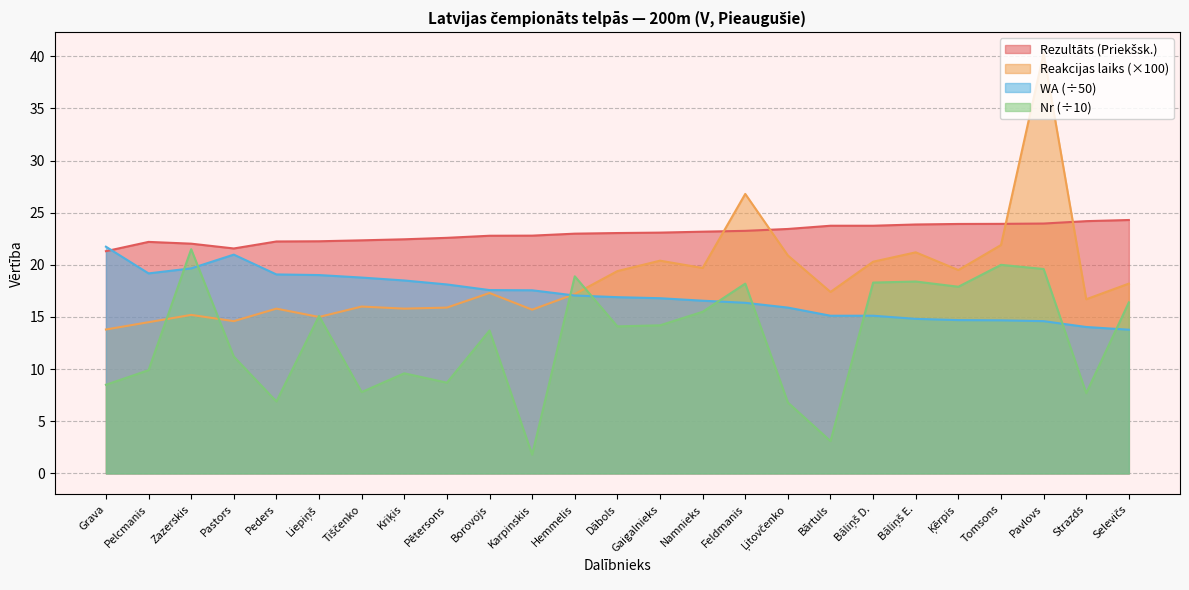

List the series in order of their peak value, highest first.

Reakcijas laiks, Rezultāts (Priekšsk.), WA, Nr